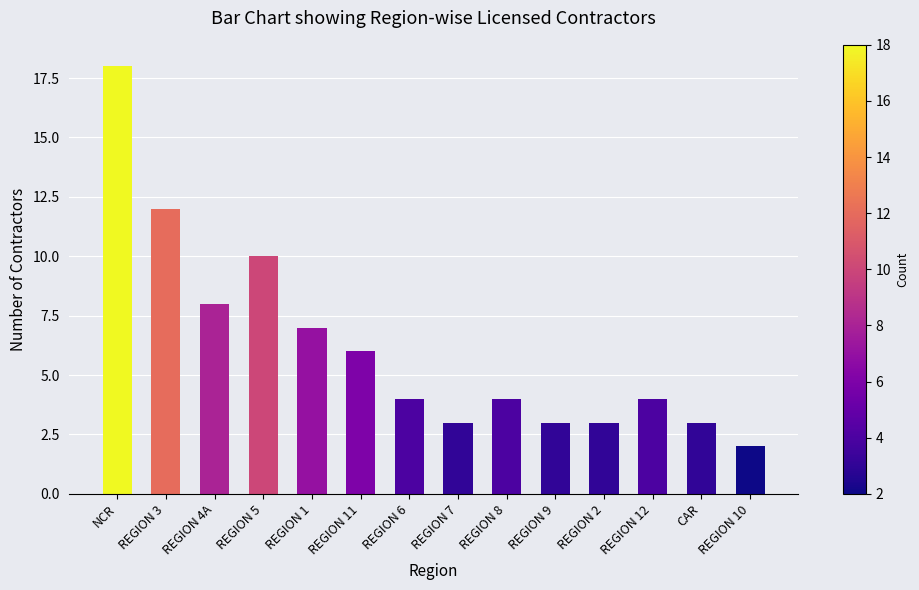

Reading right to left, what are all the values shown in this chart?

2	3	4	3	3	4	3	4	6	7	10	8	12	18